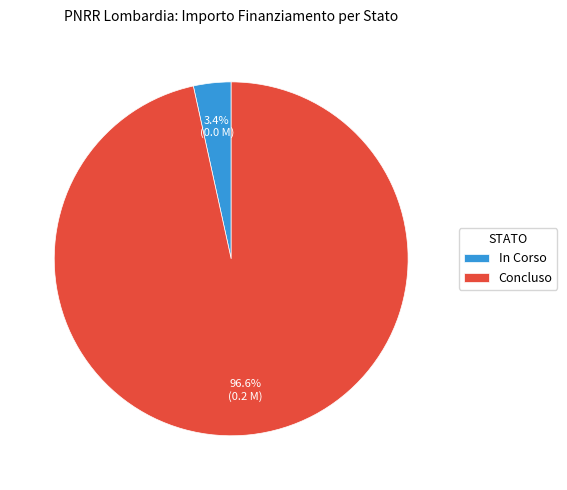

How many slices are in this pie chart?

2